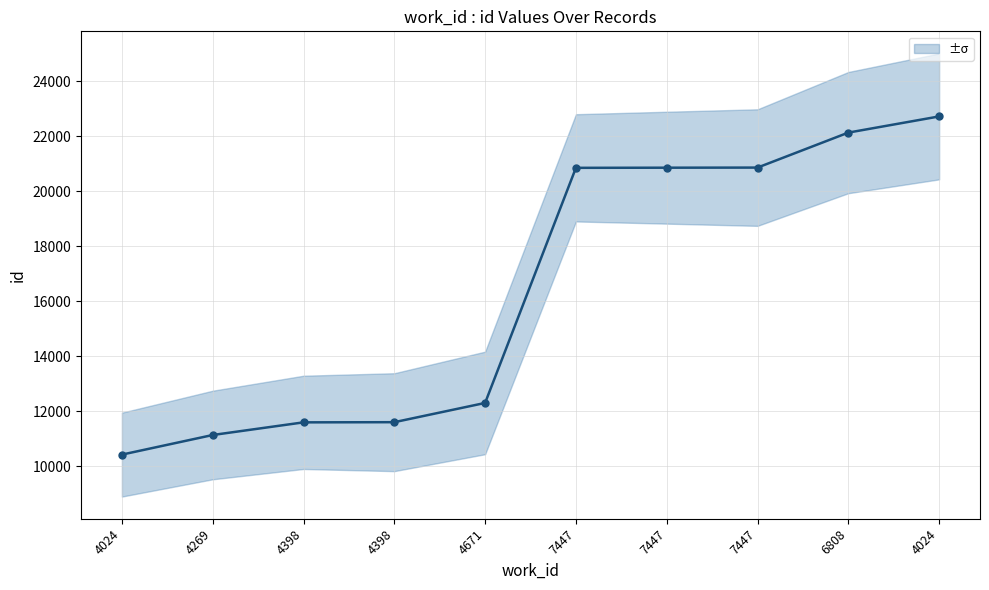

Reading left to right, extract all data points from this chart.

10420	11133	11593	11599	12299	20847	20852	20856	22128	22716